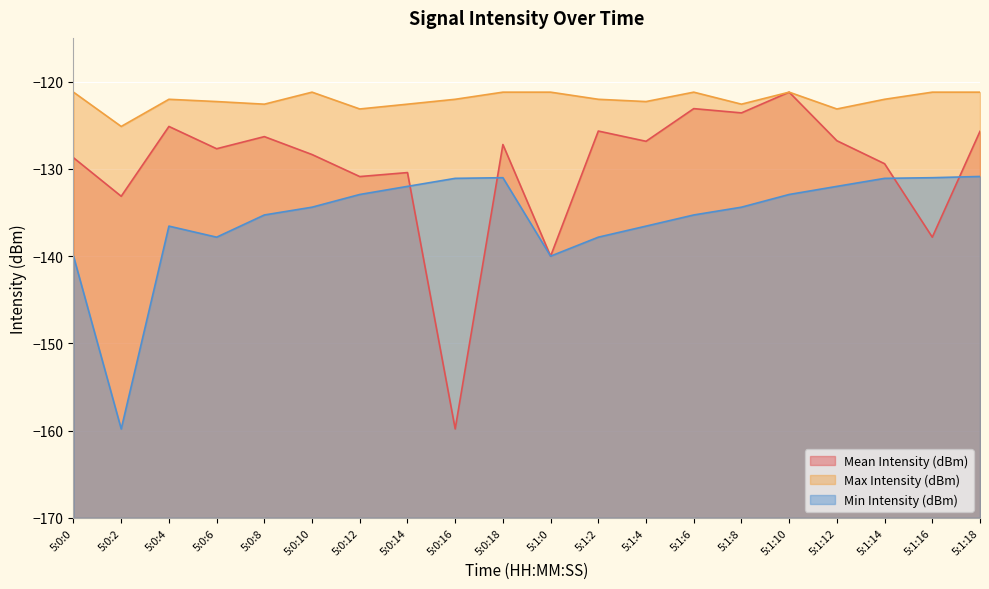

Which series has the widest spread of values?

Mean Intensity (dBm)